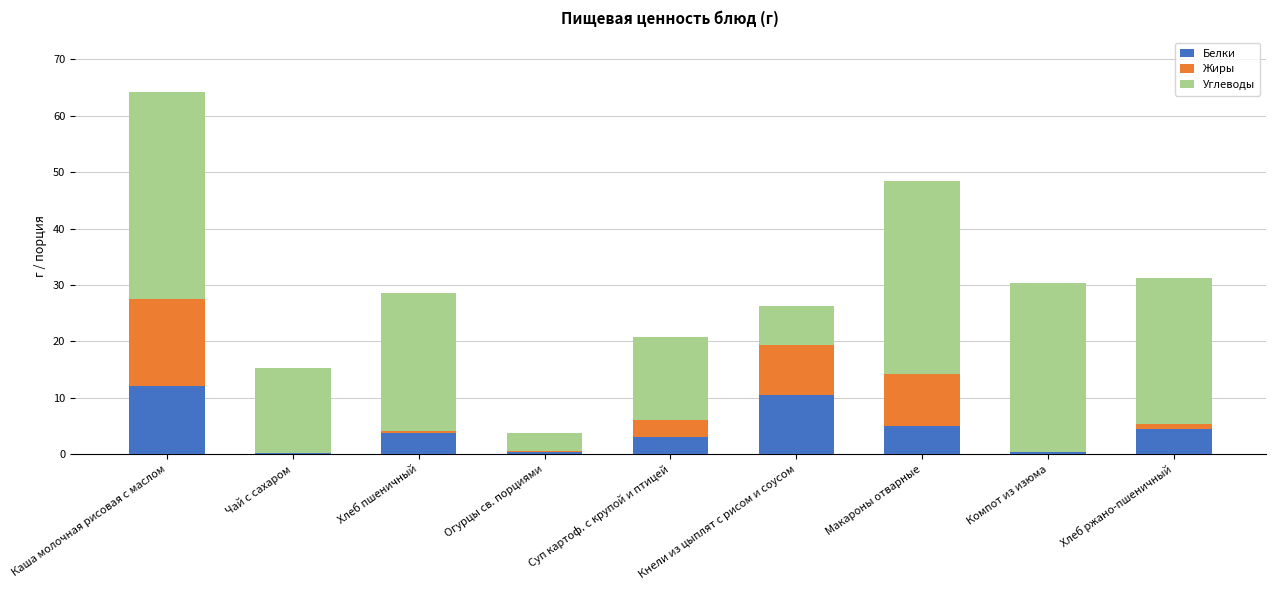

How many data points does each series have?

9